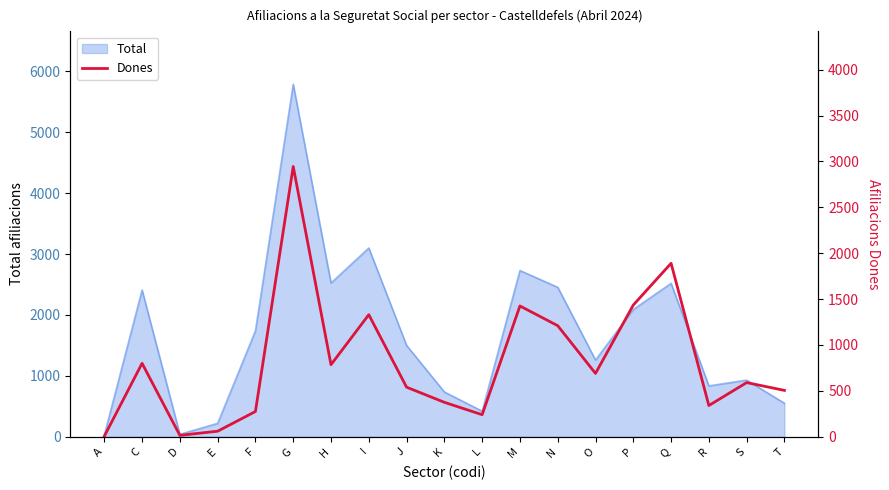

How many lines are shown in the chart?

1